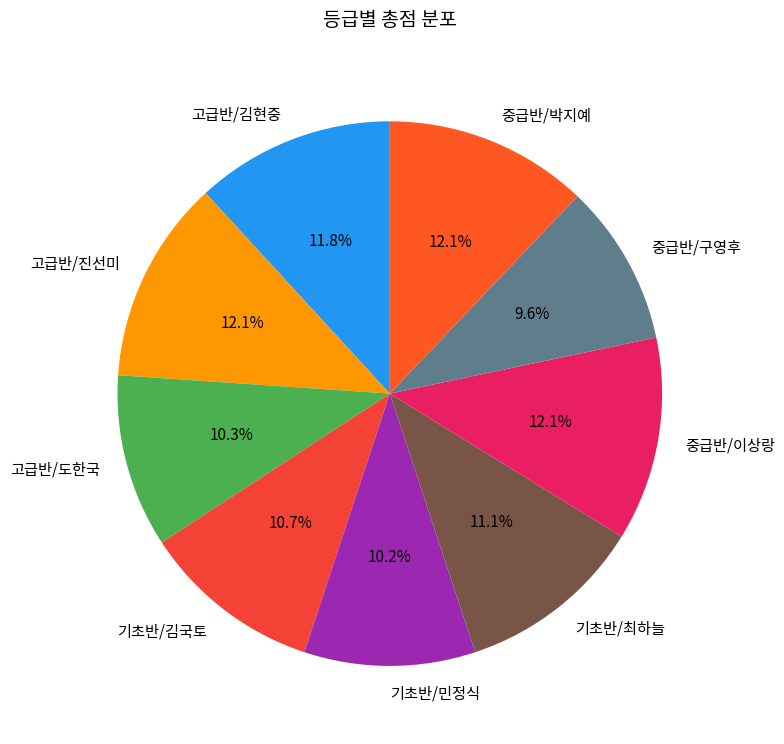

Is there any slice that represents more than half of the pie?

No